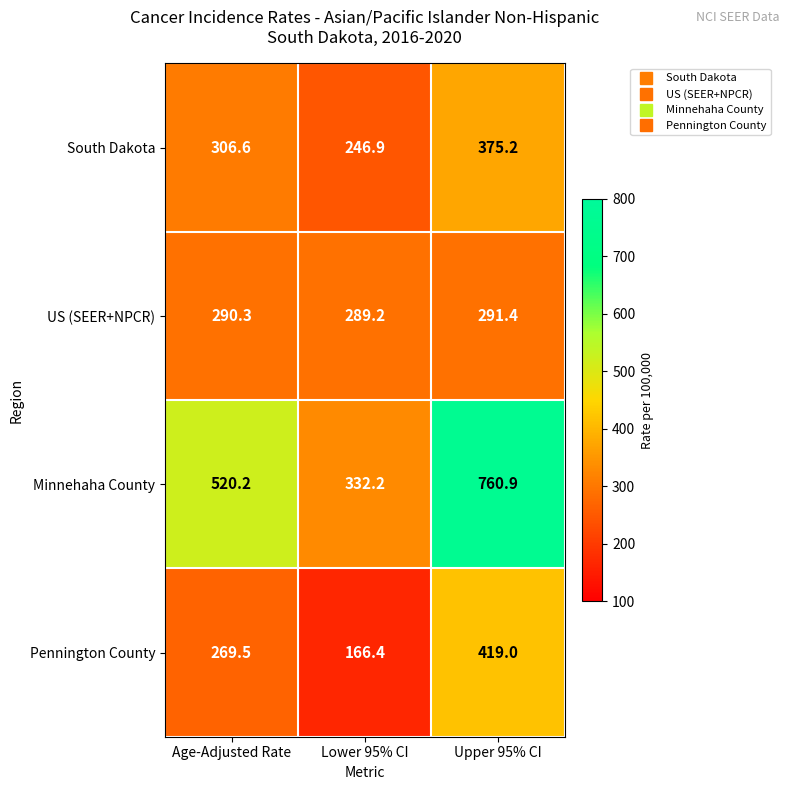

What is the greatest value displayed?

760.9